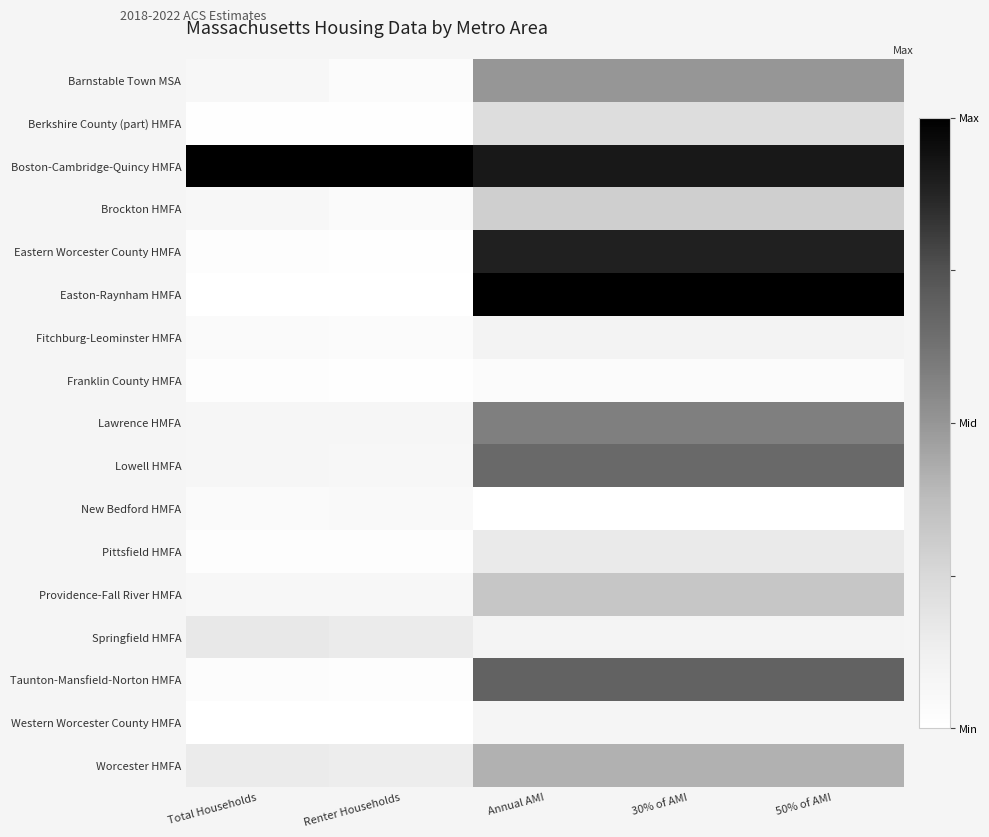

Reading left to right, extract all data points from this chart.

Barnstable Town MSA: Total Households=0.1	Renter Households=0.0	Annual AMI=0.5	30% of AMI=0.5	50% of AMI=0.5
Berkshire County (part) HMFA: Total Households=0.0	Renter Households=0.0	Annual AMI=0.2	30% of AMI=0.2	50% of AMI=0.2
Boston-Cambridge-Quincy HMFA: Total Households=1.0	Renter Households=1.0	Annual AMI=0.9	30% of AMI=0.9	50% of AMI=0.9
Brockton HMFA: Total Households=0.1	Renter Households=0.0	Annual AMI=0.3	30% of AMI=0.3	50% of AMI=0.3
Eastern Worcester County HMFA: Total Households=0.0	Renter Households=0.0	Annual AMI=0.9	30% of AMI=0.9	50% of AMI=0.9
Easton-Raynham HMFA: Total Households=0.0	Renter Households=0.0	Annual AMI=1.0	30% of AMI=1.0	50% of AMI=1.0
Fitchburg-Leominster HMFA: Total Households=0.0	Renter Households=0.0	Annual AMI=0.1	30% of AMI=0.1	50% of AMI=0.1
Franklin County HMFA: Total Households=0.0	Renter Households=0.0	Annual AMI=0.0	30% of AMI=0.0	50% of AMI=0.0
Lawrence HMFA: Total Households=0.1	Renter Households=0.1	Annual AMI=0.6	30% of AMI=0.6	50% of AMI=0.6
Lowell HMFA: Total Households=0.1	Renter Households=0.1	Annual AMI=0.7	30% of AMI=0.7	50% of AMI=0.7
New Bedford HMFA: Total Households=0.0	Renter Households=0.0	Annual AMI=0.0	30% of AMI=0.0	50% of AMI=0.0
Pittsfield HMFA: Total Households=0.0	Renter Households=0.0	Annual AMI=0.2	30% of AMI=0.2	50% of AMI=0.2
Providence-Fall River HMFA: Total Households=0.1	Renter Households=0.1	Annual AMI=0.3	30% of AMI=0.3	50% of AMI=0.3
Springfield HMFA: Total Households=0.2	Renter Households=0.1	Annual AMI=0.1	30% of AMI=0.1	50% of AMI=0.1
Taunton-Mansfield-Norton HMFA: Total Households=0.0	Renter Households=0.0	Annual AMI=0.7	30% of AMI=0.7	50% of AMI=0.7
Western Worcester County HMFA: Total Households=0.0	Renter Households=0.0	Annual AMI=0.1	30% of AMI=0.1	50% of AMI=0.1
Worcester HMFA: Total Households=0.2	Renter Households=0.1	Annual AMI=0.4	30% of AMI=0.4	50% of AMI=0.4